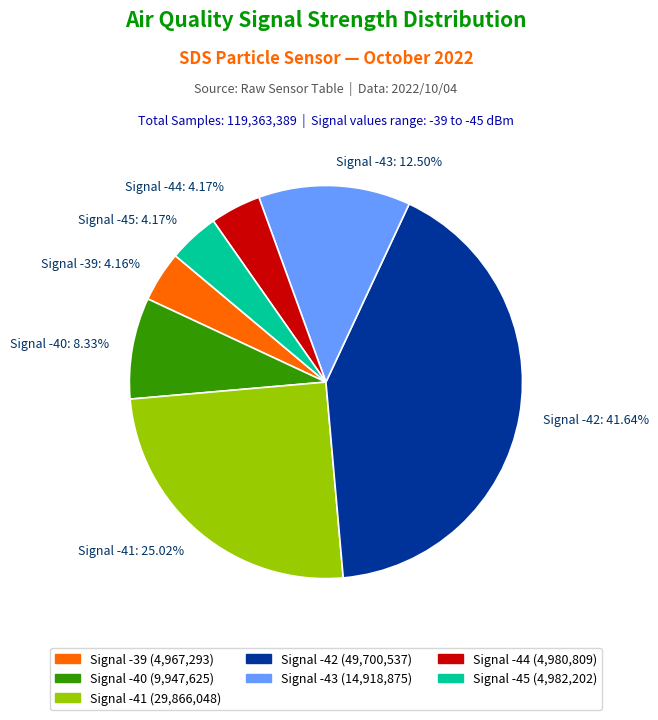

Combined, do Signal -39: 4.16% and Signal -43: 12.50% account for over 50%?

No